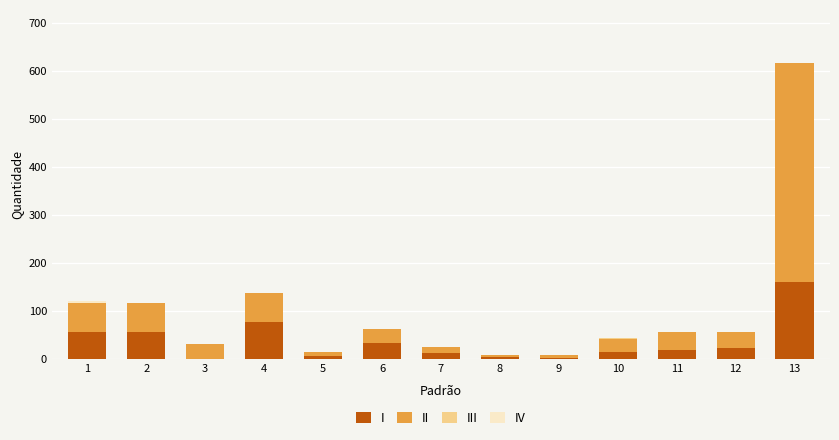

What is the highest value of the I series?

160